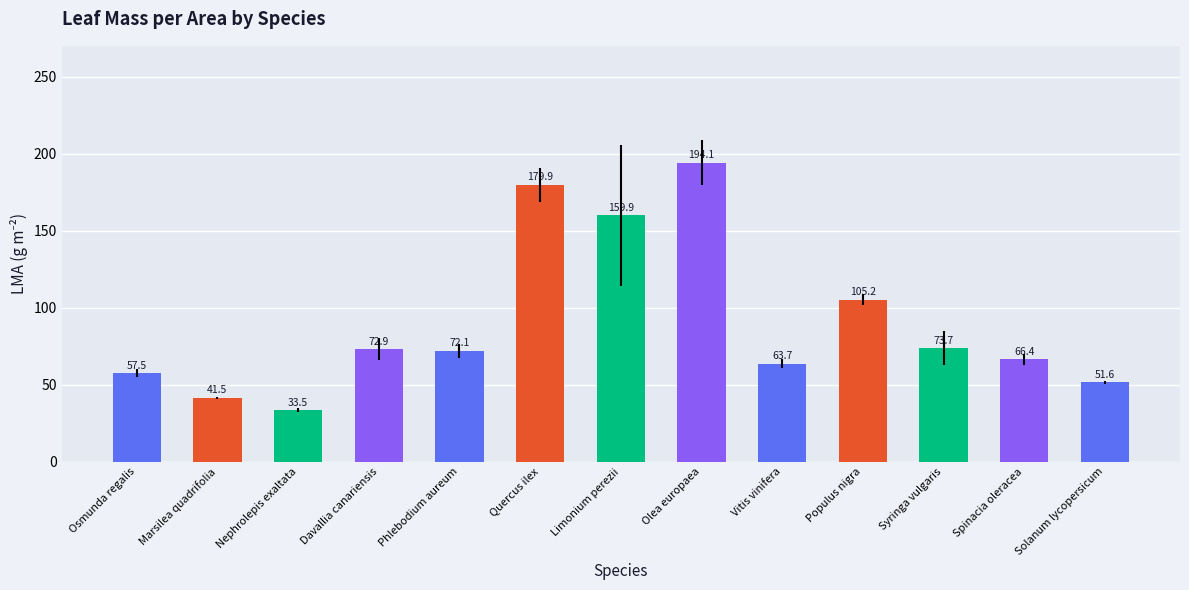

Reading right to left, transcribe all the data shown in this chart.

51.6	66.4	73.7	105.2	63.7	194.1	159.9	179.9	72.1	72.9	33.5	41.5	57.5